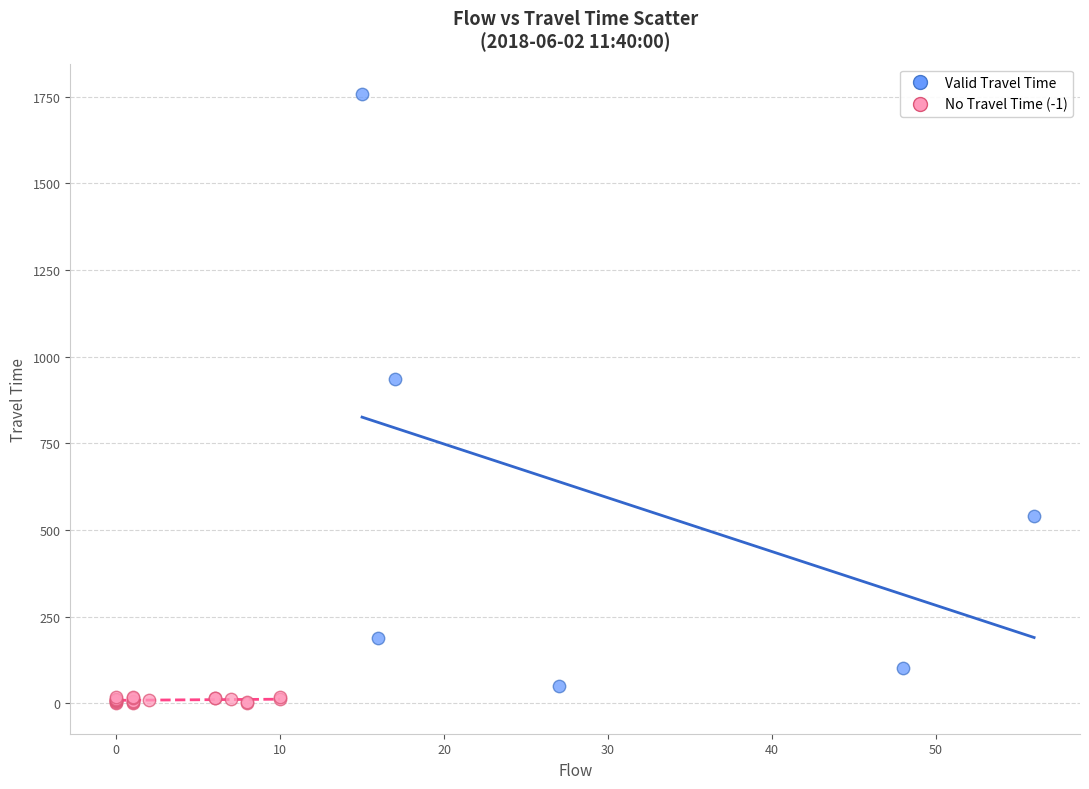

Which series contains the highest Y value?

Valid Travel Time